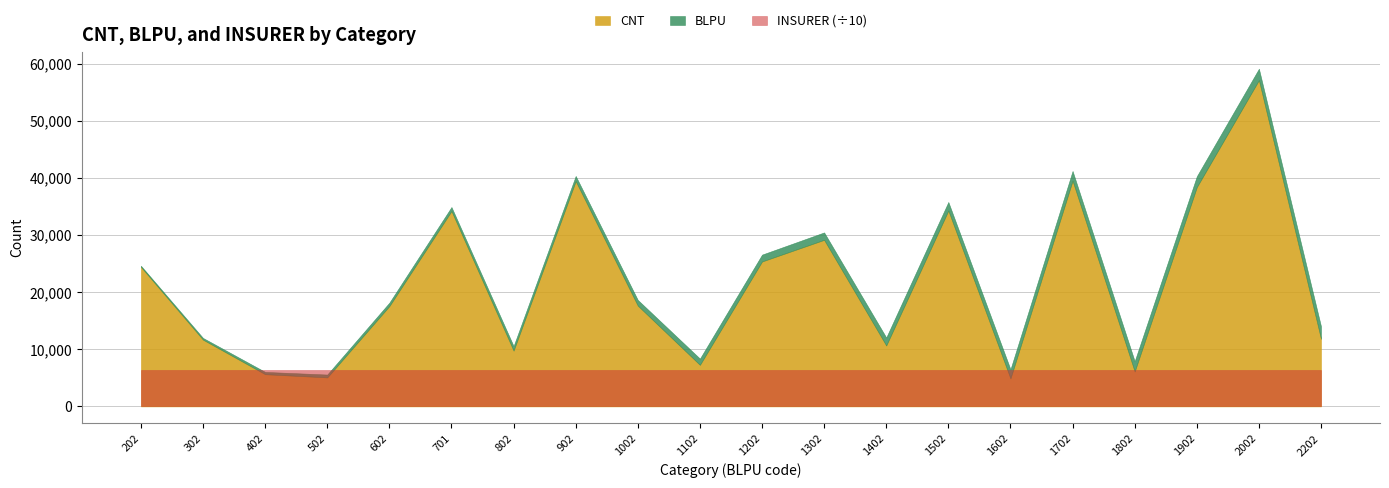

How many series are shown in this chart?

3